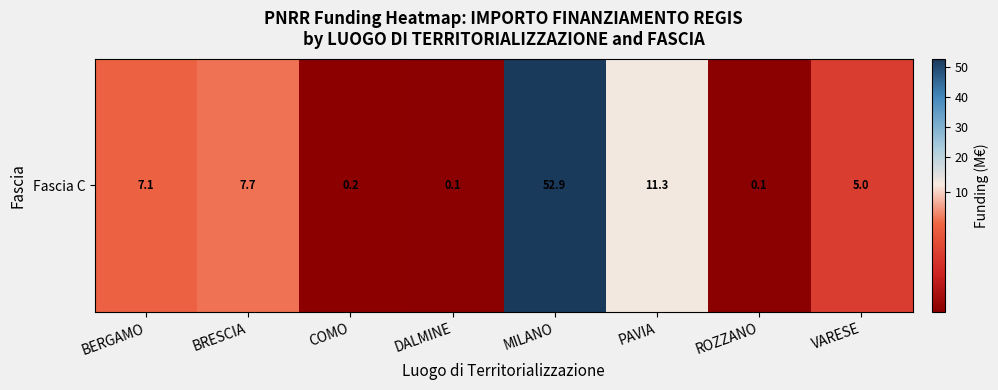

At which label does the data first exceed 7?

BERGAMO